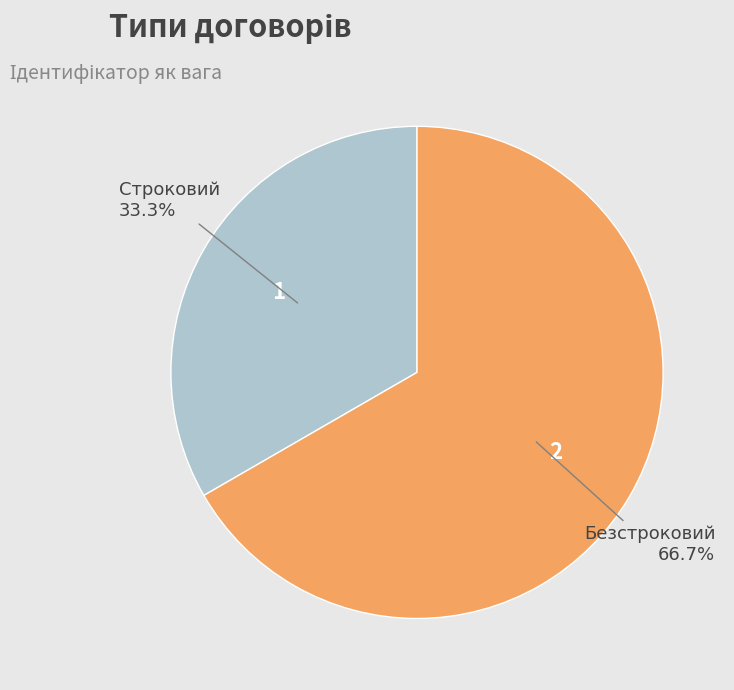

How much of the chart is everything except Безстроковий?

33.3%